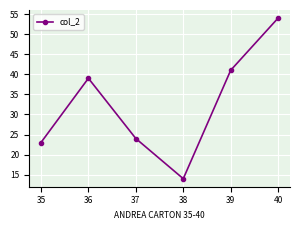

Where is the data nearest to the value 34?

36